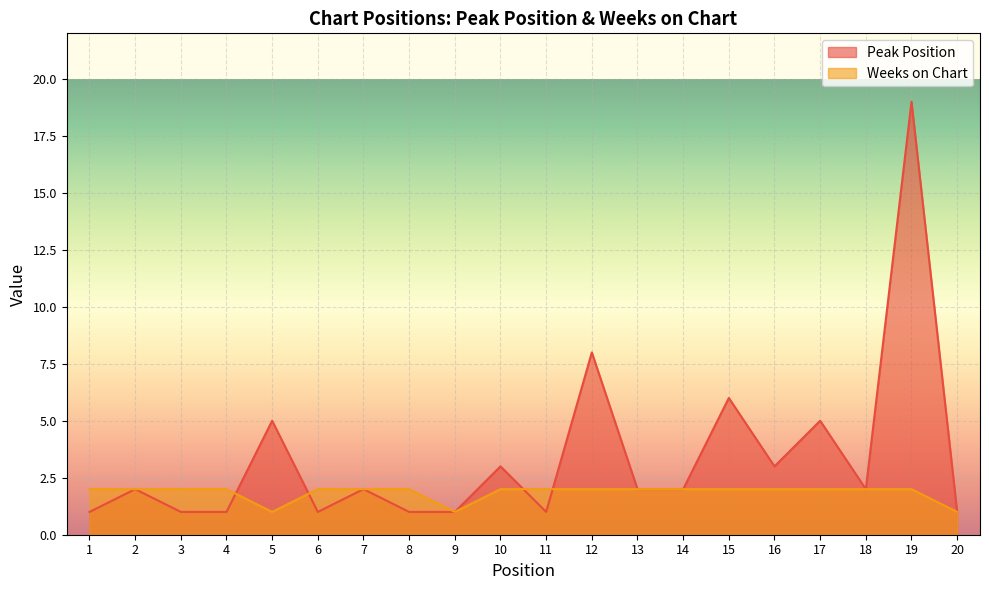

Between 2 and 17, which series saw the biggest shift?

Peak Position